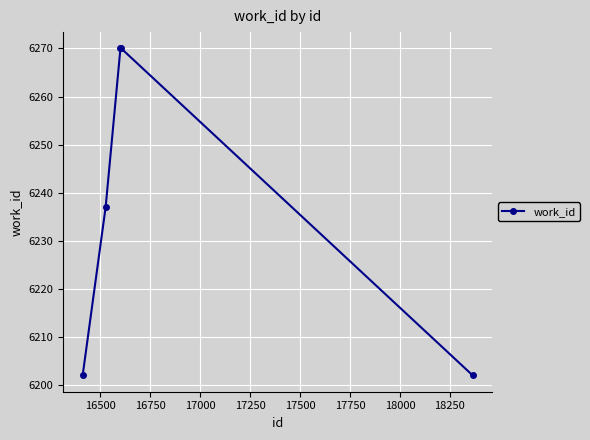

How many lines are shown in the chart?

1